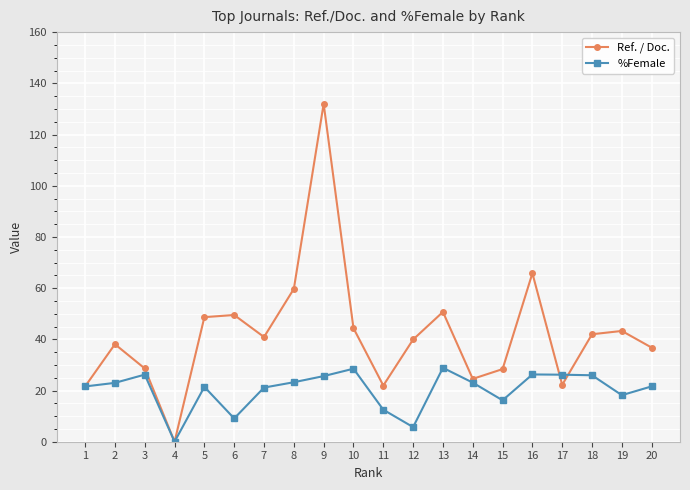

What are all the series names shown in the legend?

Ref. / Doc., %Female